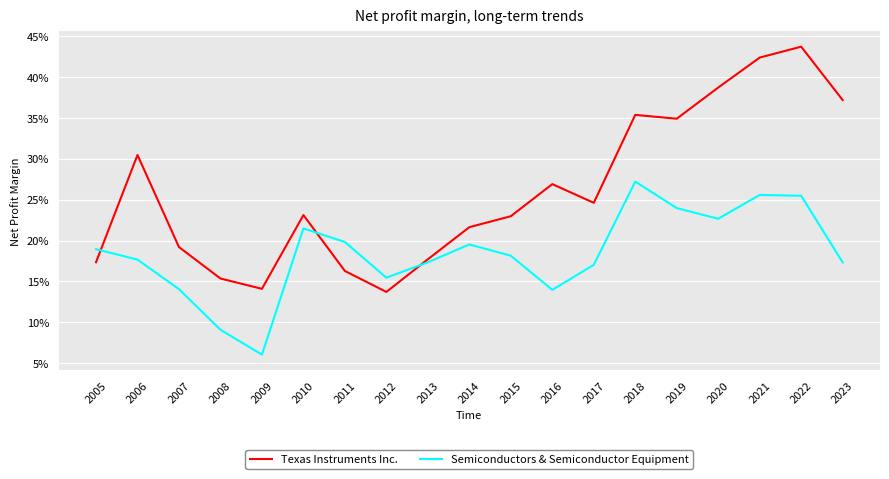

At which category does Texas Instruments Inc. reach its first local valley?

2009